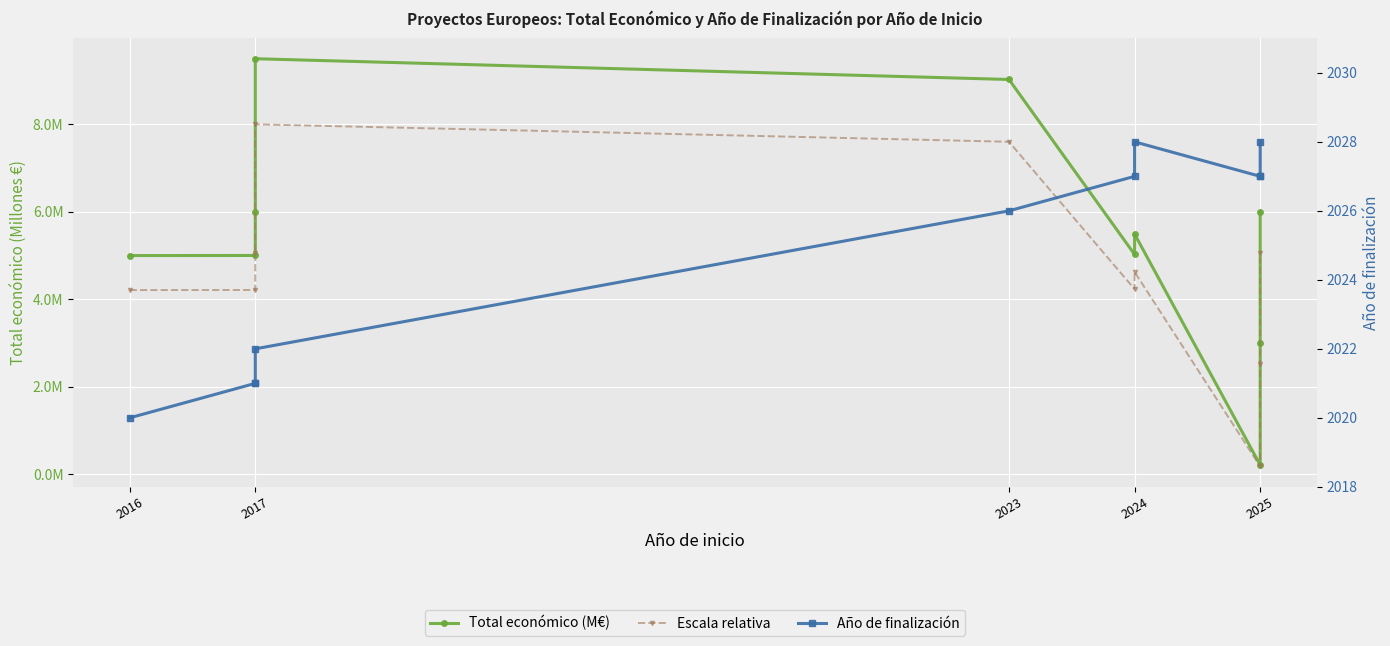

Which has a higher value, 2025 or 2023?

2023